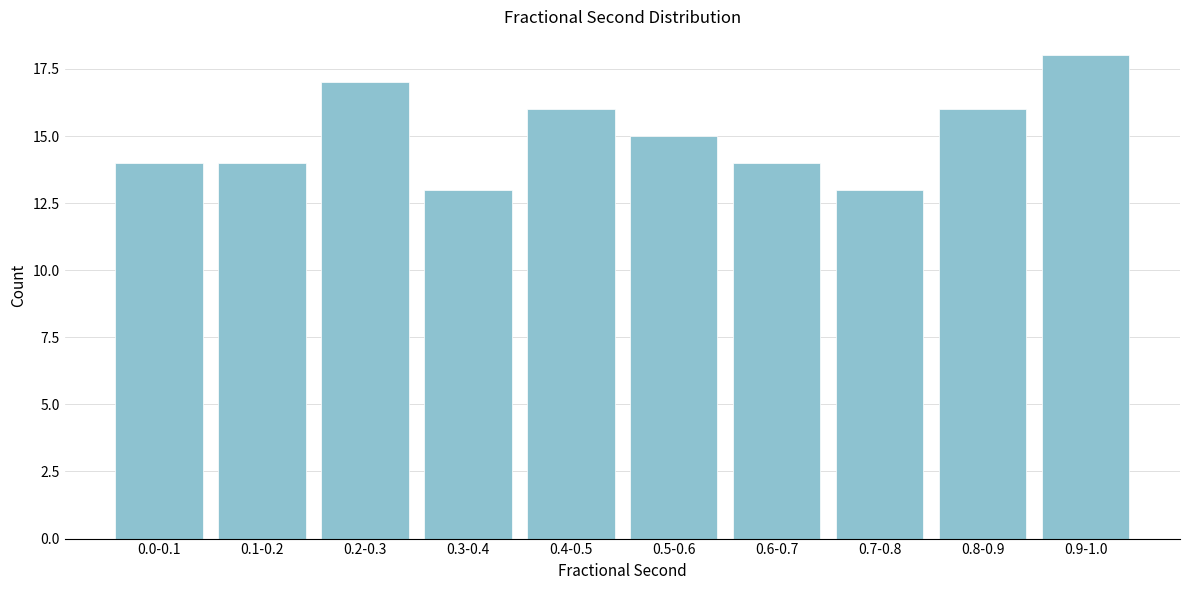

Reading left to right, extract all data points from this chart.

0.0-0.1=14	0.1-0.2=14	0.2-0.3=17	0.3-0.4=13	0.4-0.5=16	0.5-0.6=15	0.6-0.7=14	0.7-0.8=13	0.8-0.9=16	0.9-1.0=18